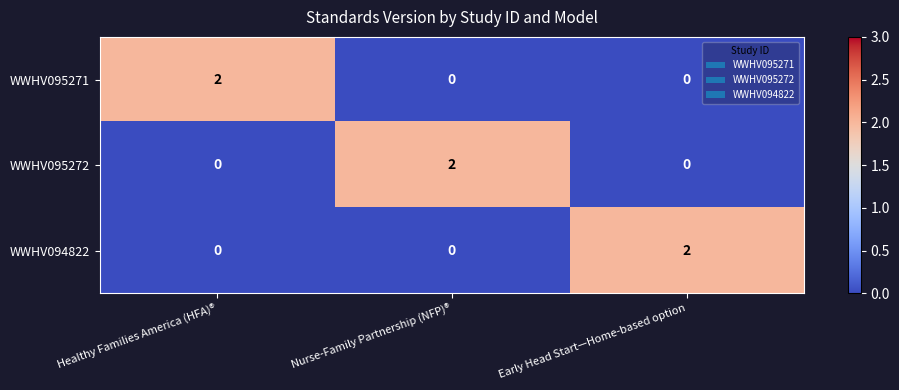

At how many categories does at least one series exceed 1?

3